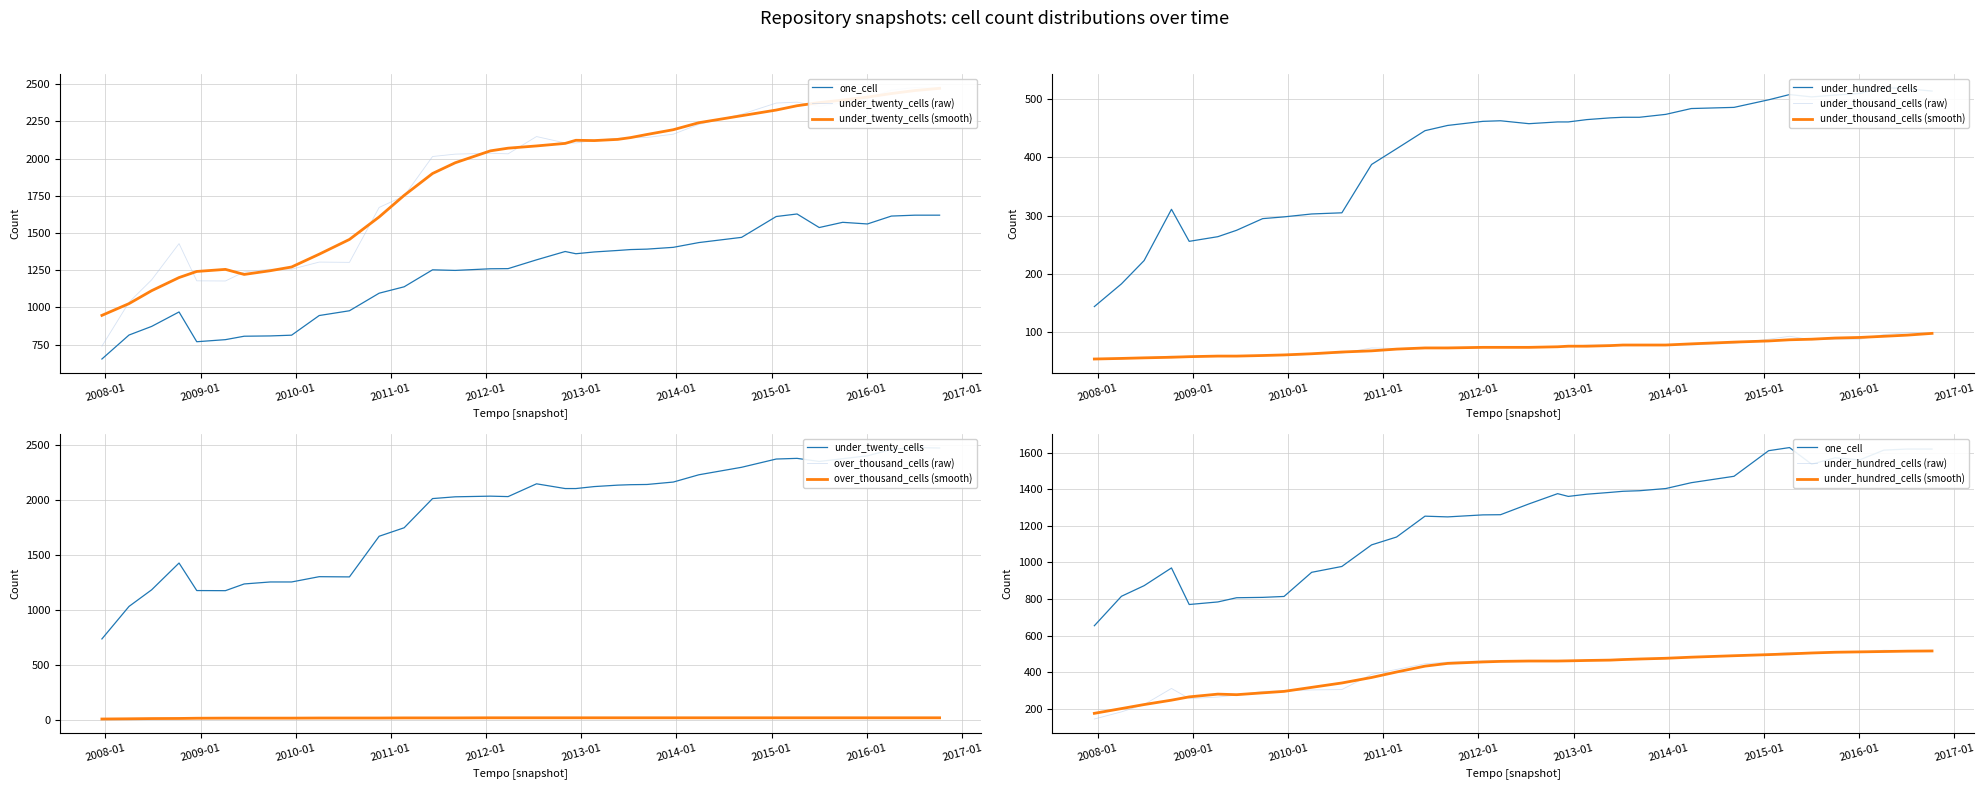

What is the difference between the highest and lowest values at 12?

2081